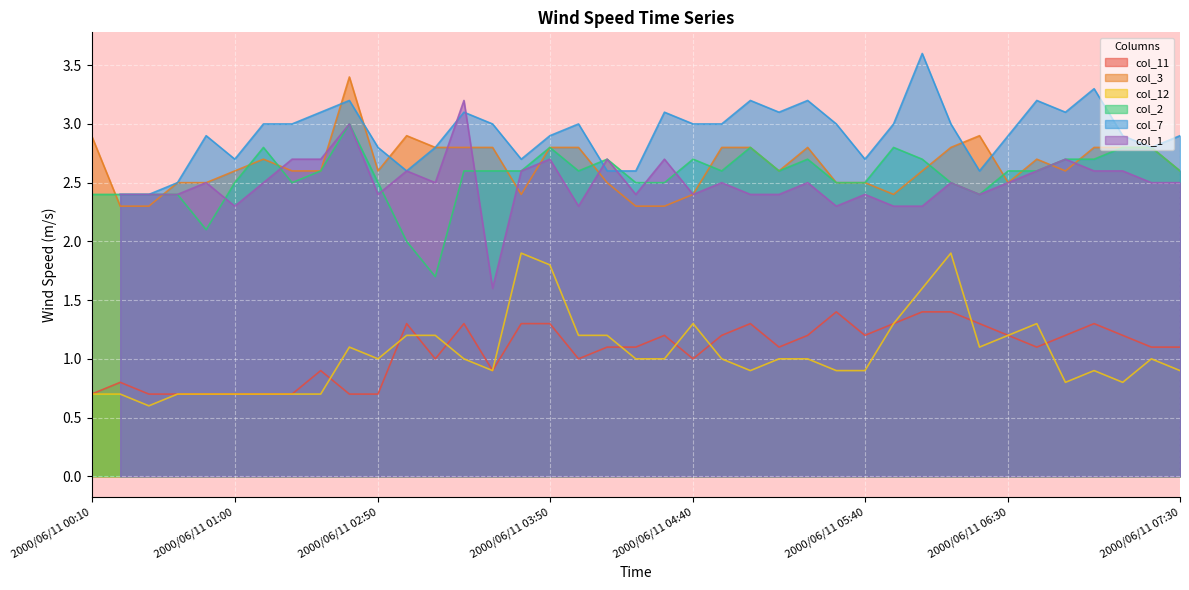

True or false: col_11 and col_3 cross at least once.

False